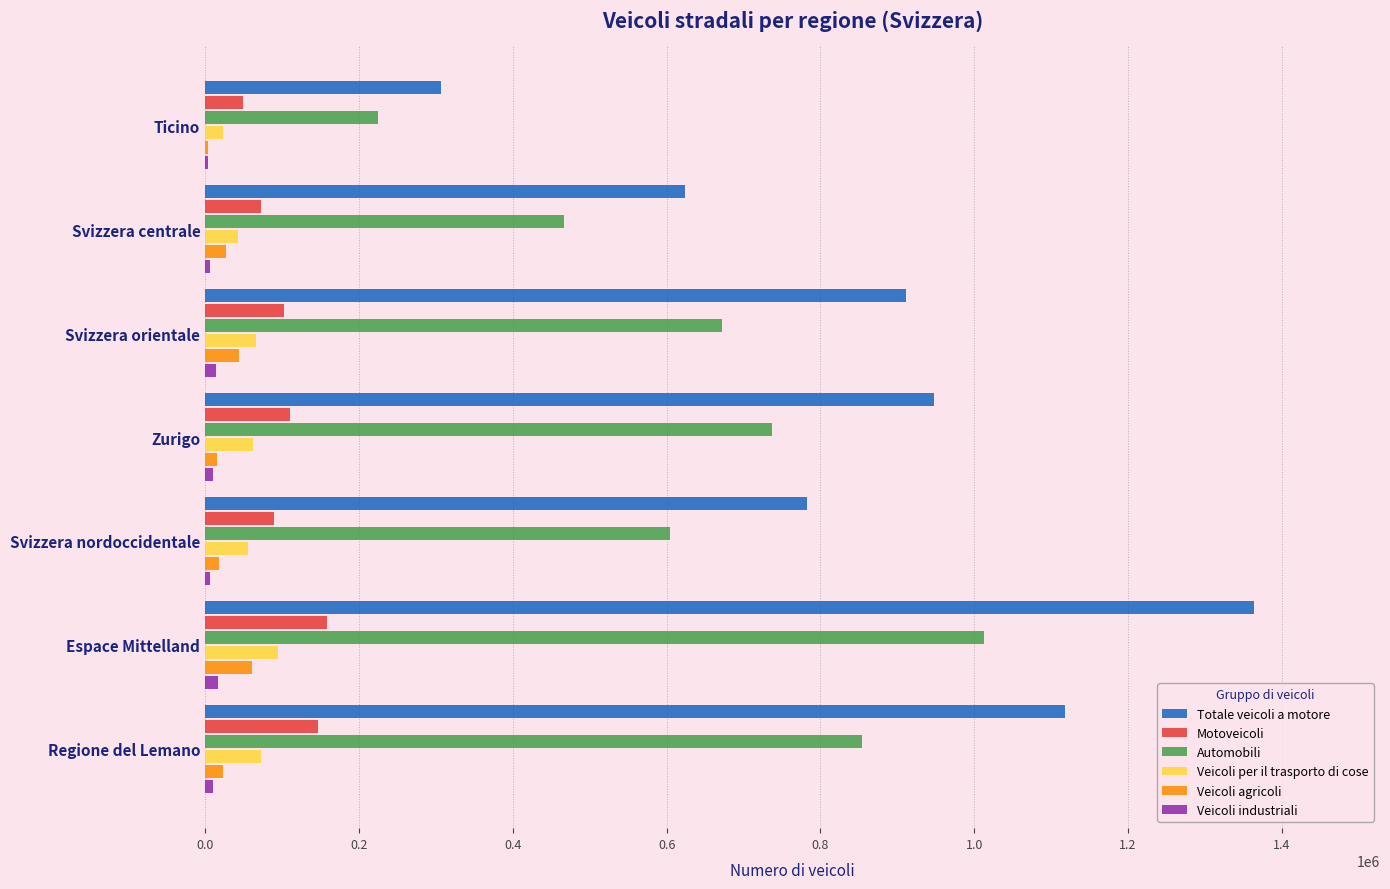

Which series has the largest total across all categories?

Totale veicoli a motore